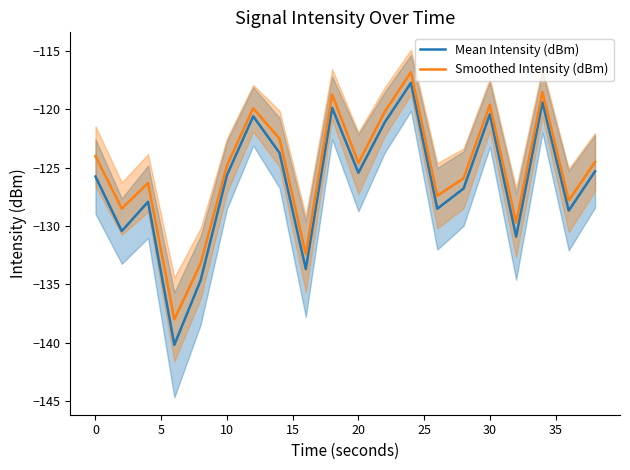

True or false: Smoothed Intensity (dBm) and Mean Intensity (dBm) intersect in this chart.

False